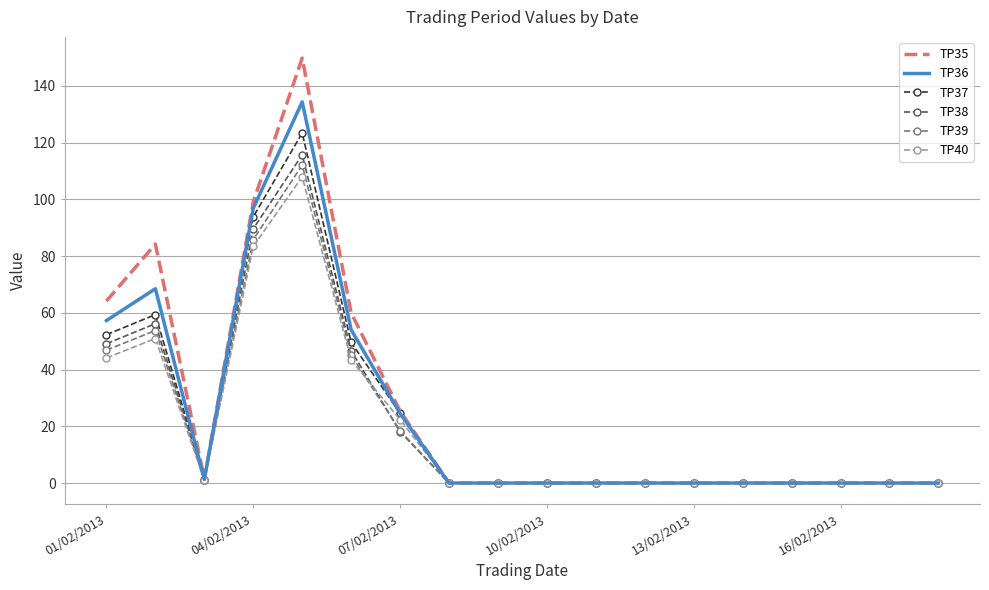

Which series has the largest range (max minus min)?

TP35